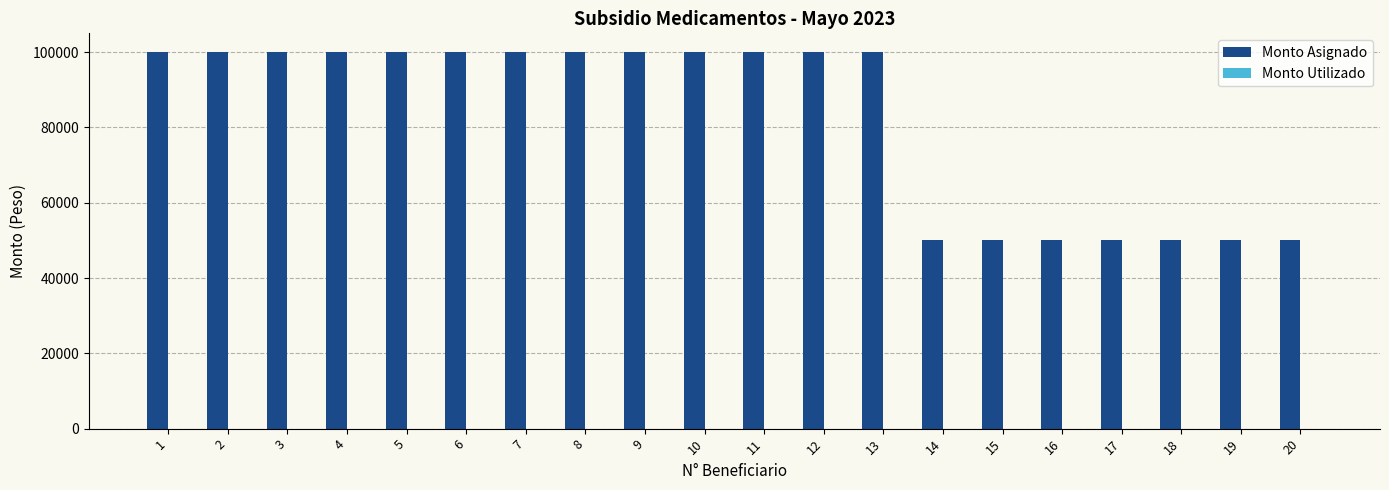

What is the difference between the second highest and second lowest values?

50000